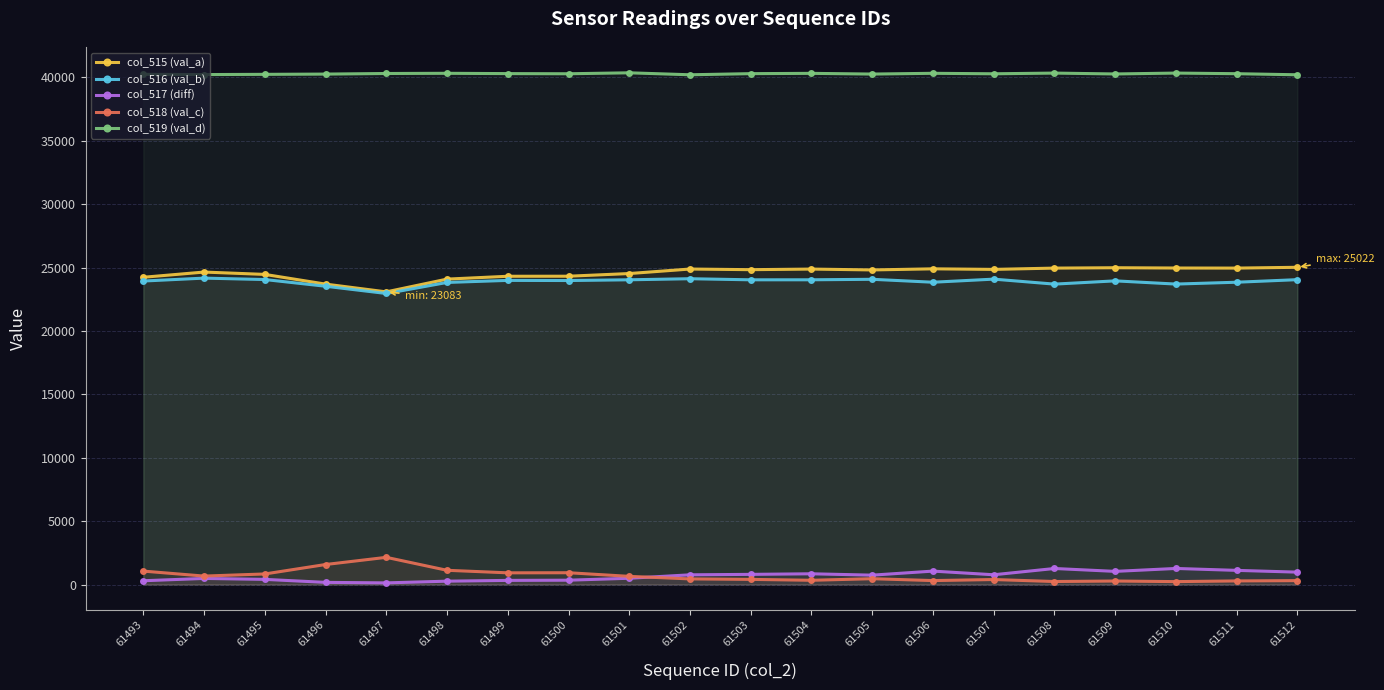

Rank the series at 61501 from lowest to highest value.

col_517 (diff), col_518 (val_c), col_516 (val_b), col_515 (val_a), col_519 (val_d)